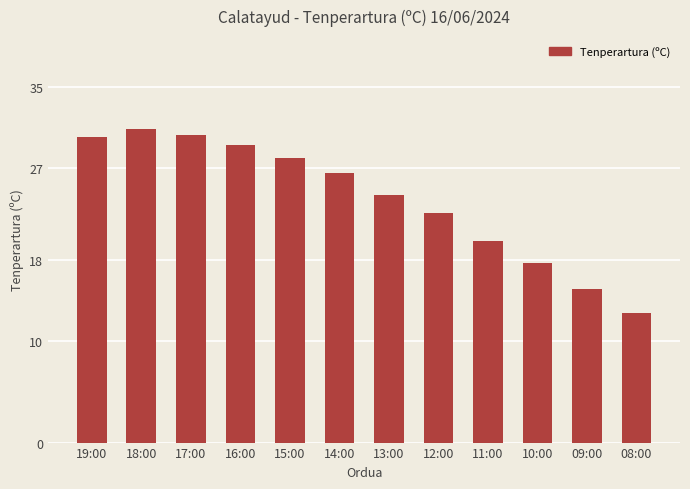

Where is the data nearest to the value 21?

11:00